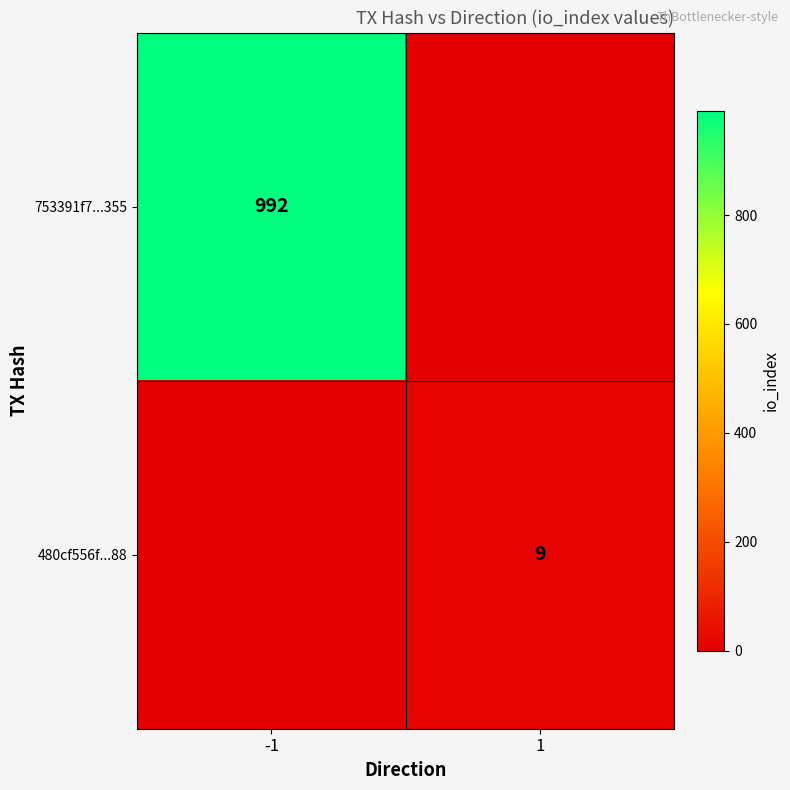

Is it true that 480cf556f...88 equals 14 at 1?

False